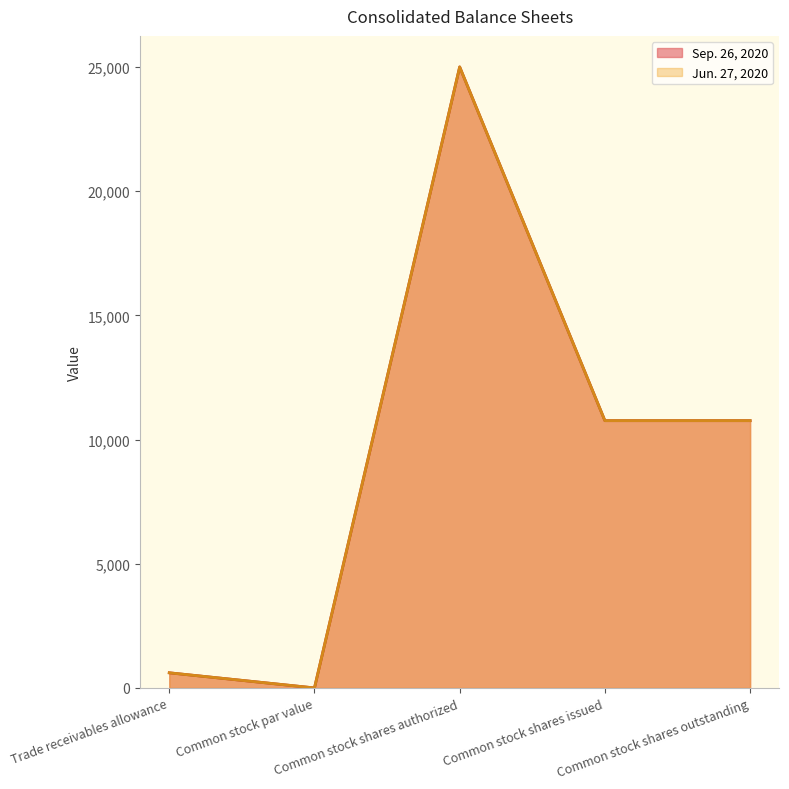

What are all the series names shown in the legend?

Sep. 26, 2020, Jun. 27, 2020